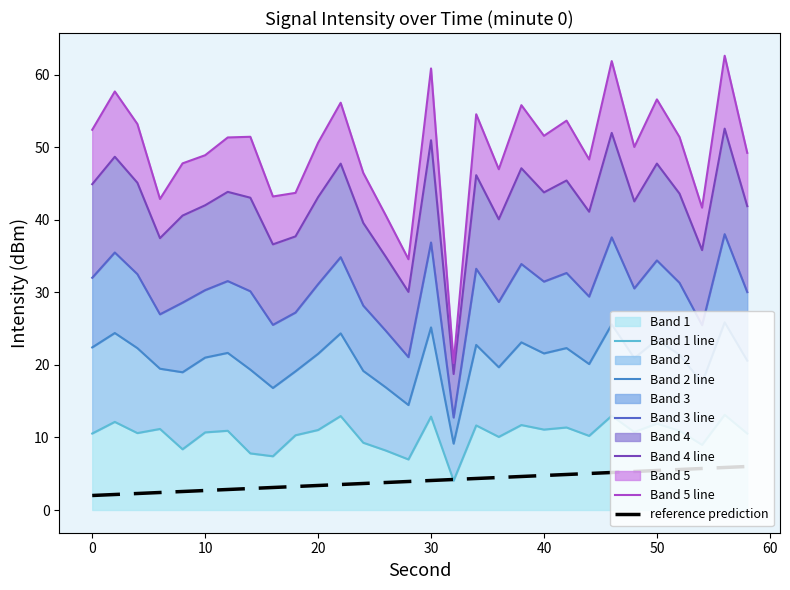

What is the highest value of the Band 5 line series?

62.6